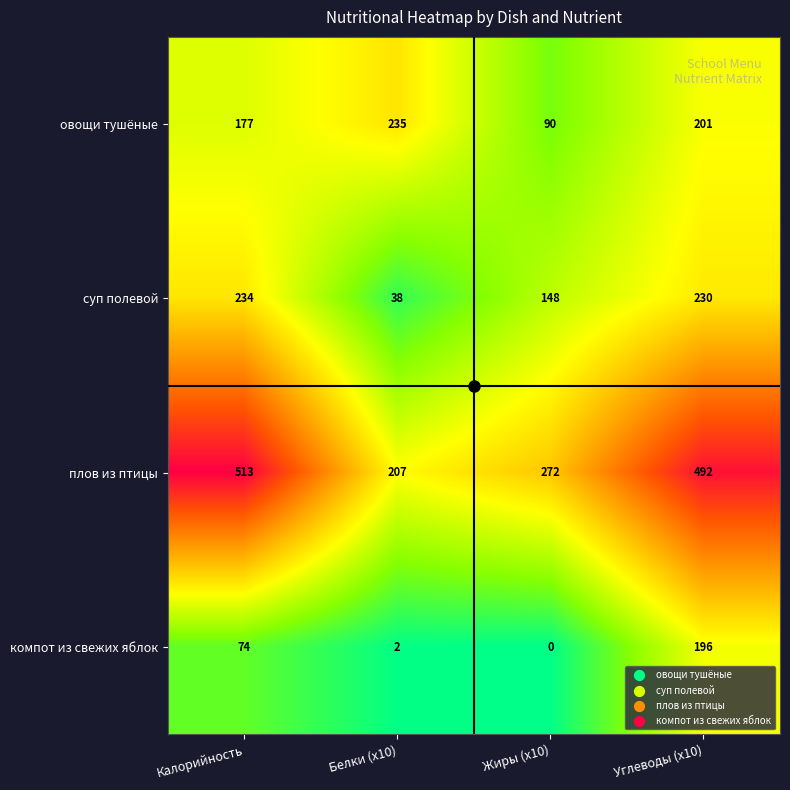

What is the spread (max minus min) of values at Калорийность?

439